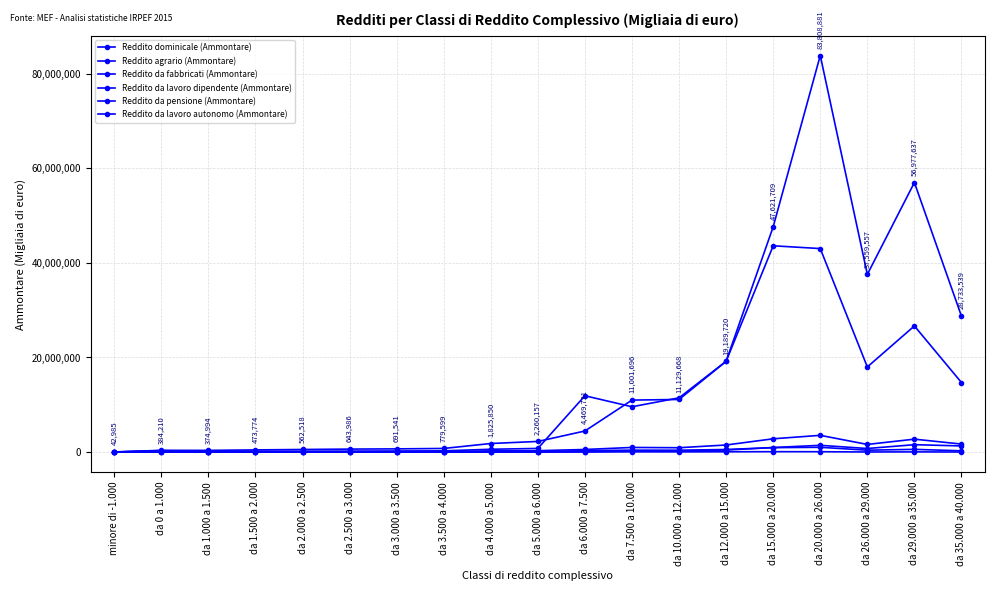

How many interior local valleys does the Reddito da pensione (Ammontare) series have?

4